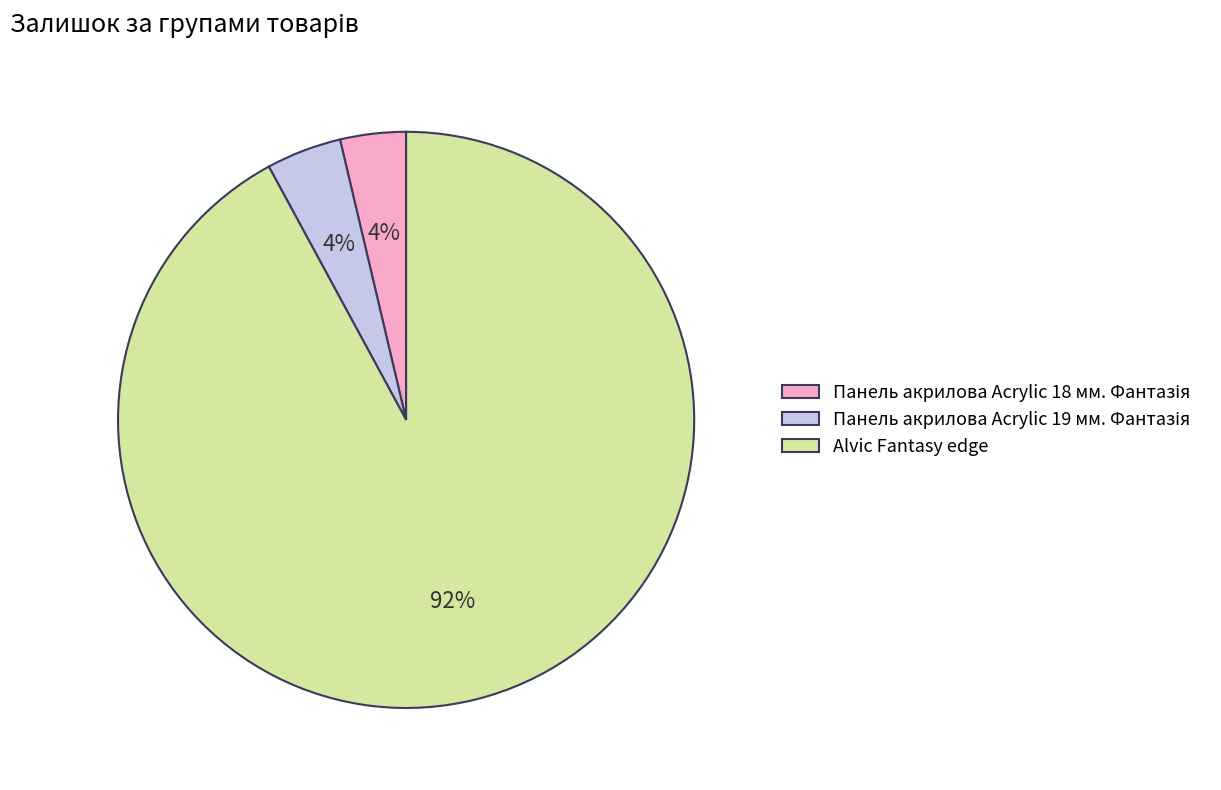

Which category accounts for the majority?

Alvic Fantasy edge